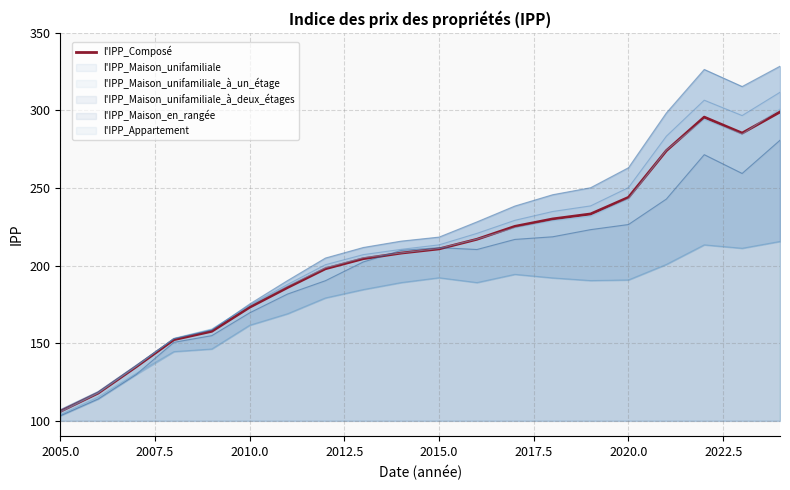

At which label does l'IPP_Maison_unifamiliale_à_un_étage reach its minimum?

2005.0